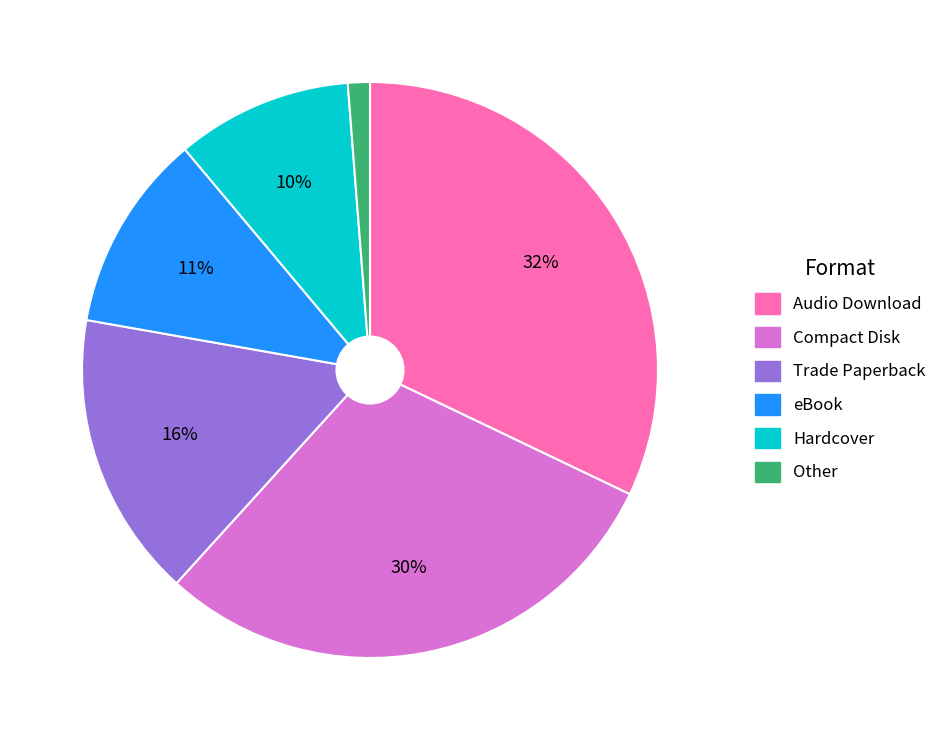

What percentage is the Trade Paperback slice, to the nearest percent?

16%